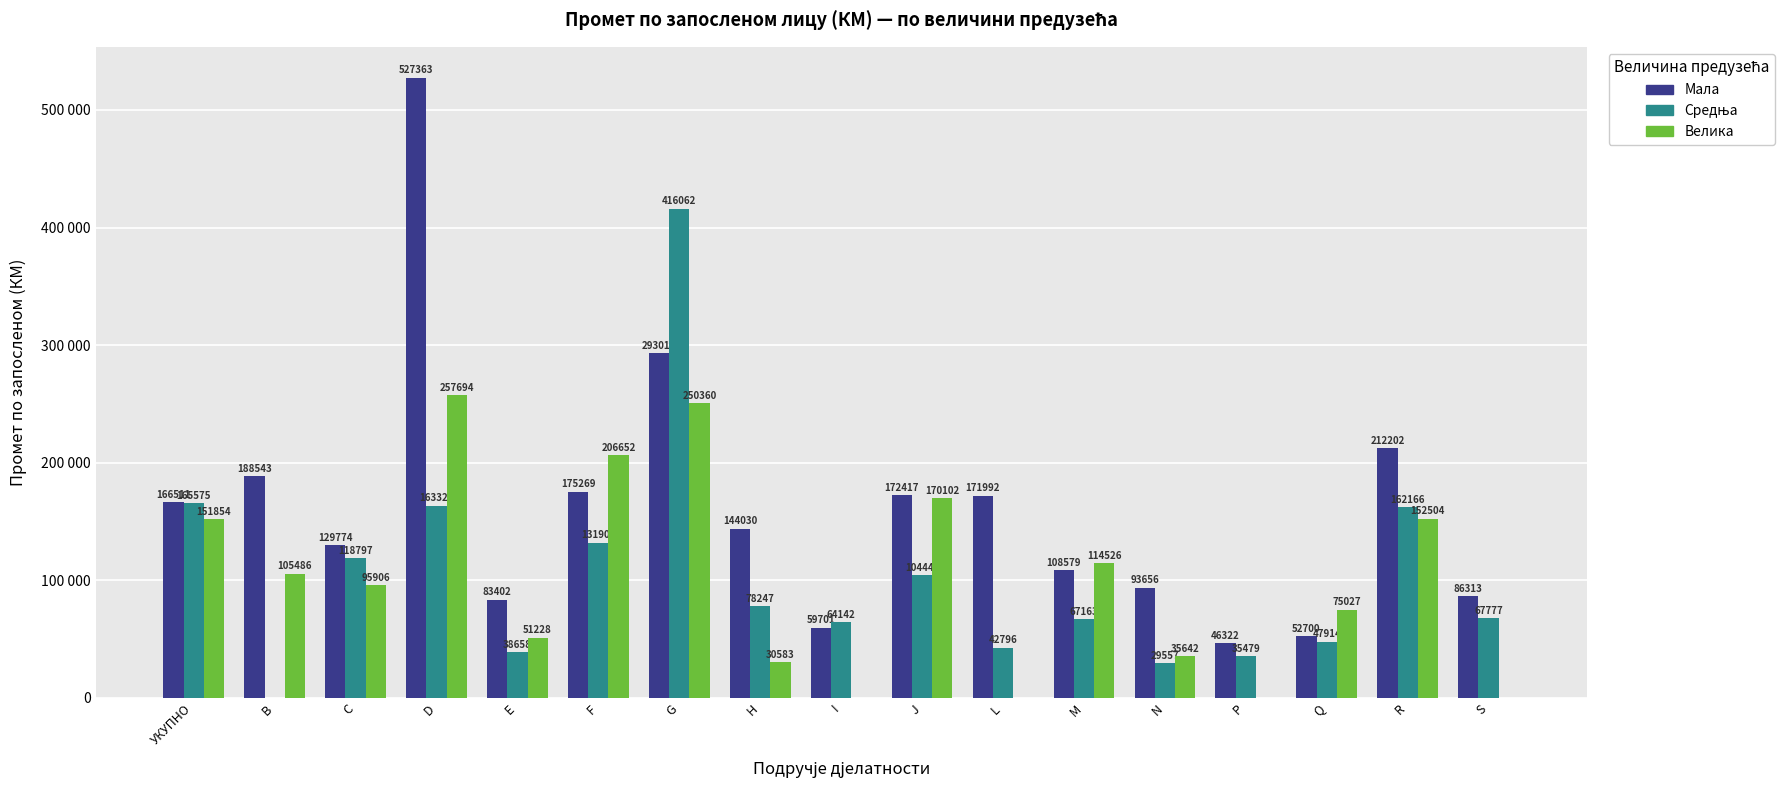

Which has a higher value, М or L?

L